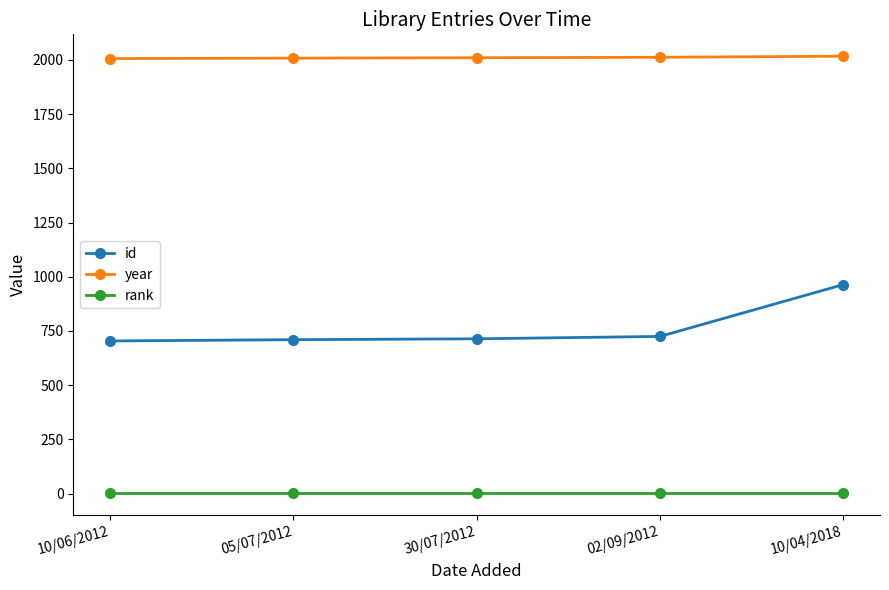

What is the minimum value for id?

704